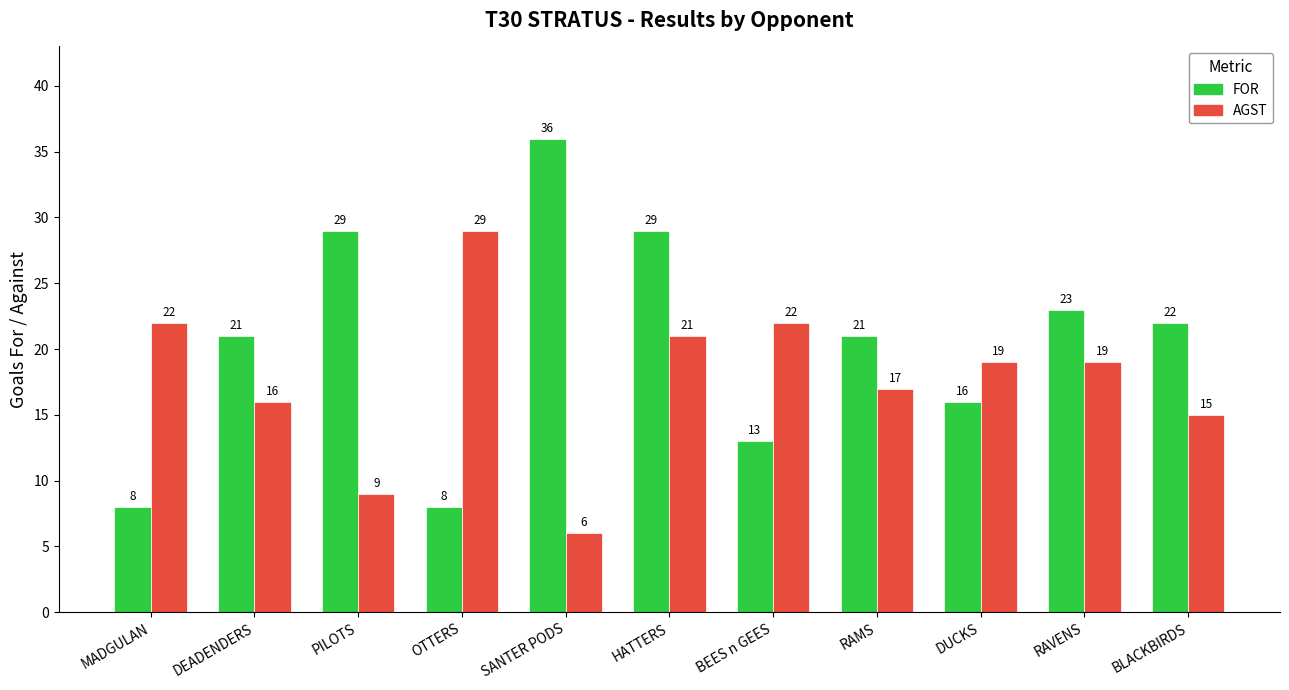

What is the average value of the AGST series?

18